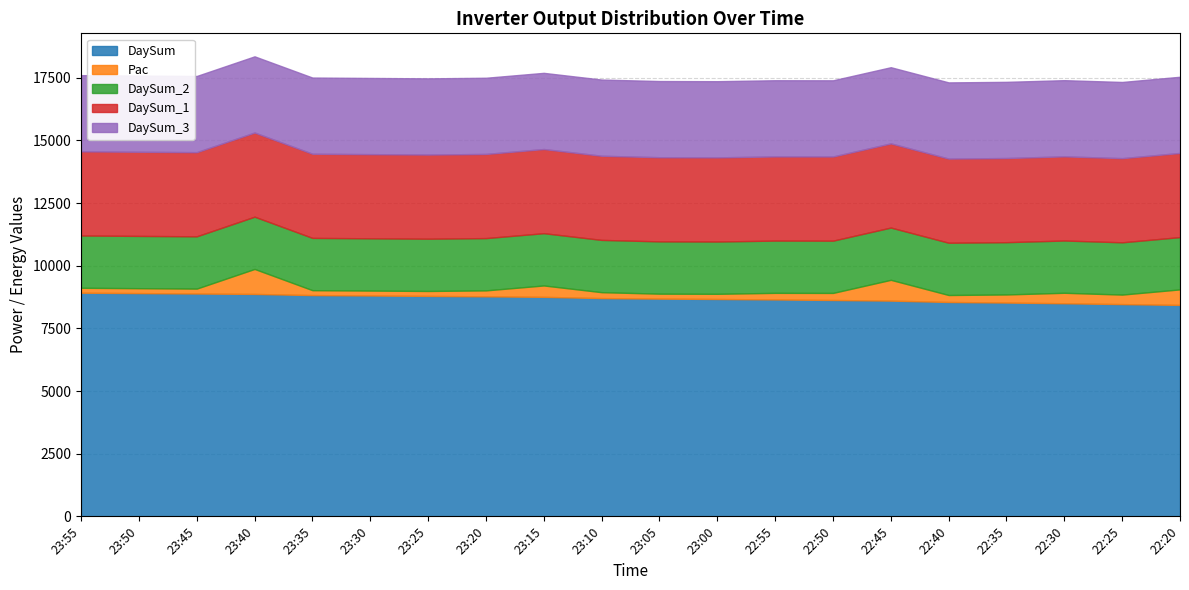

Which label corresponds to the largest value in the chart?

23:55